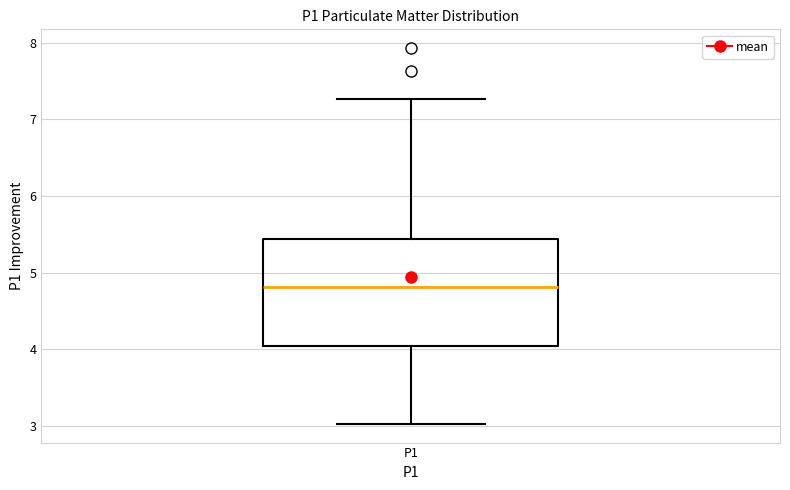

Read this box plot against the y-axis: the position of the median line, the range covered by the box, and the ends of both whiskers. The values are not printed on the chart, so give them approximately, as read against the axis.

median 4.8, box 4.0 to 5.4, whiskers 3.0 to 7.3